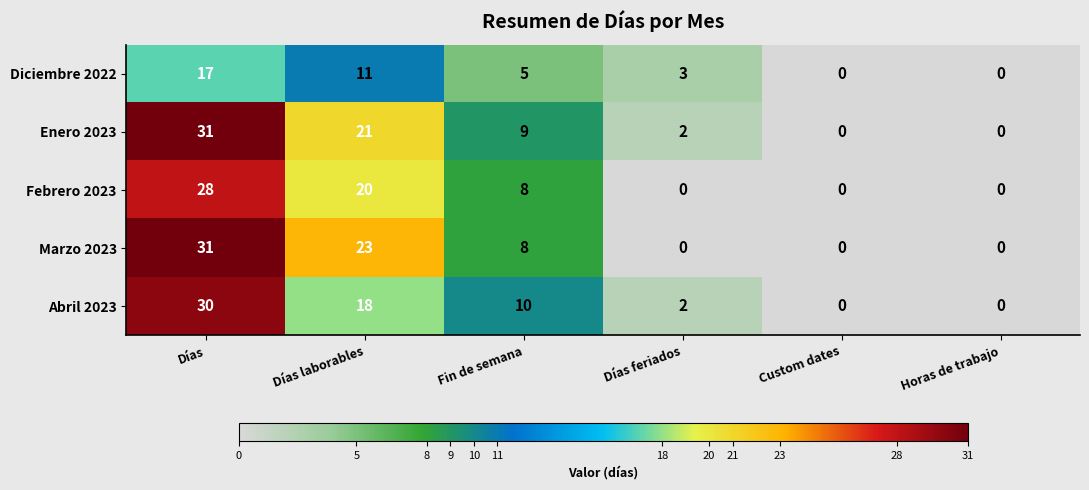

At Días laborables, list the series in order from smallest to largest.

Diciembre 2022, Abril 2023, Febrero 2023, Enero 2023, Marzo 2023